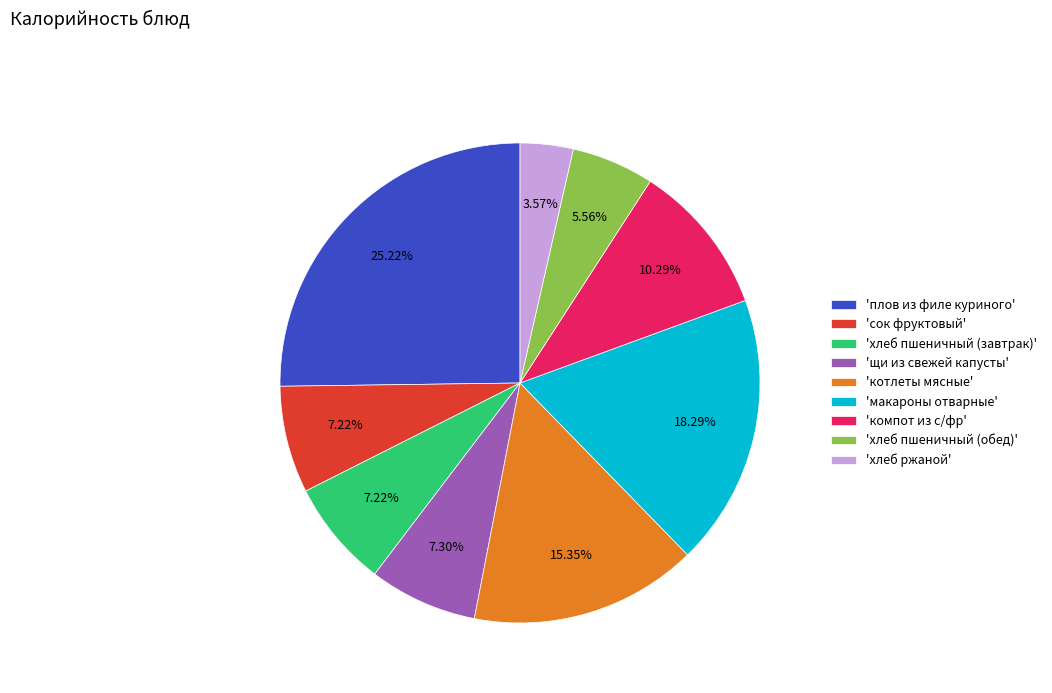

How many segments does this pie chart have?

9